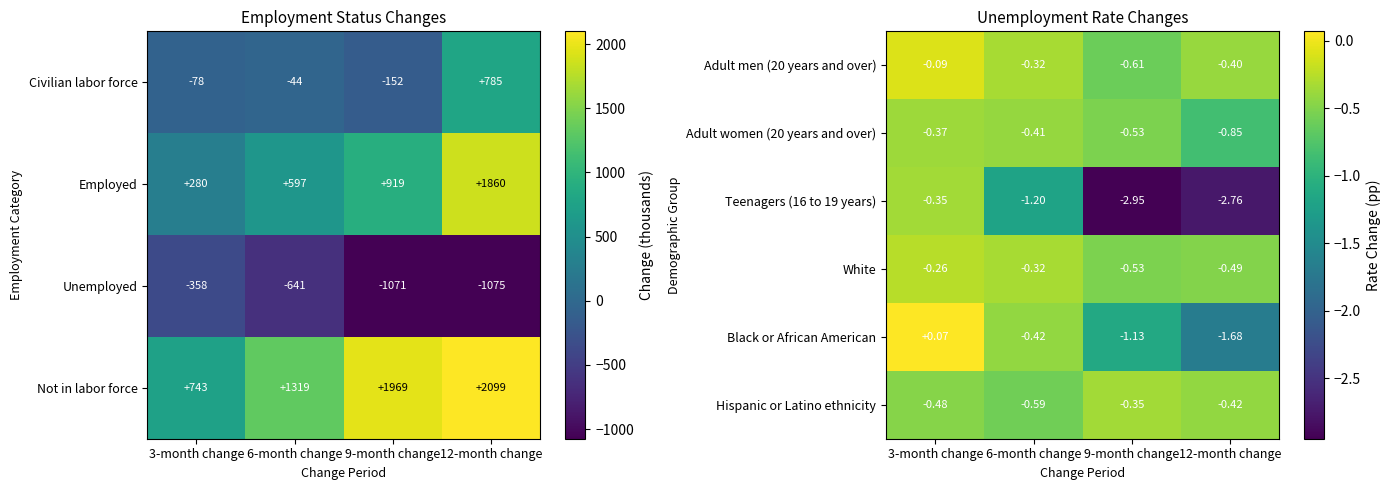

What is the difference between the maximum and second lowest values in the Unemployed series?

713